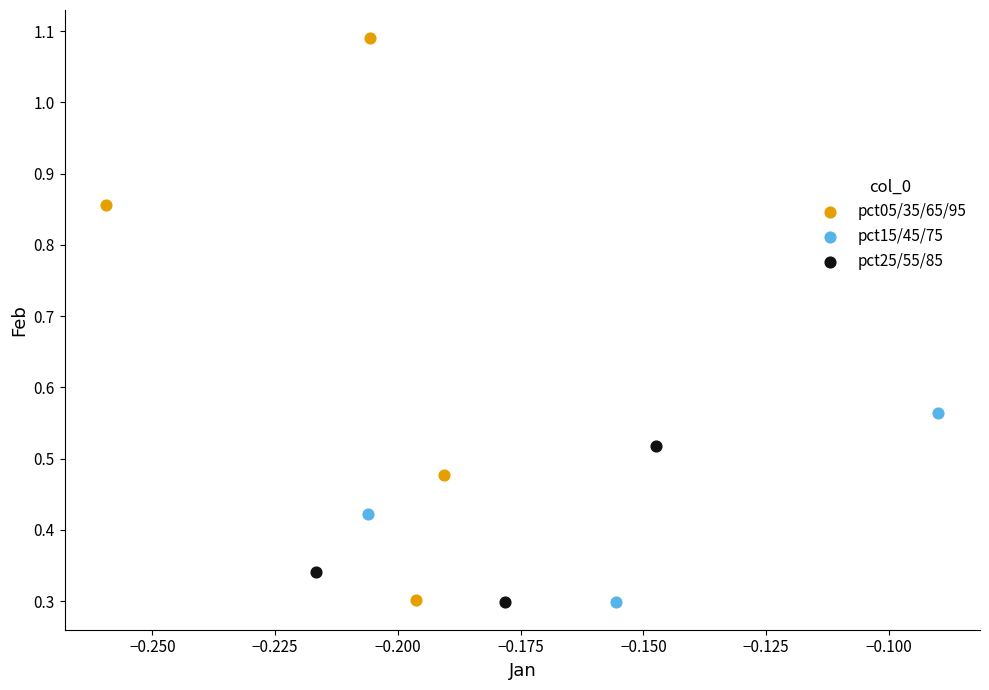

Which series reaches the maximum Y coordinate?

pct05/35/65/95